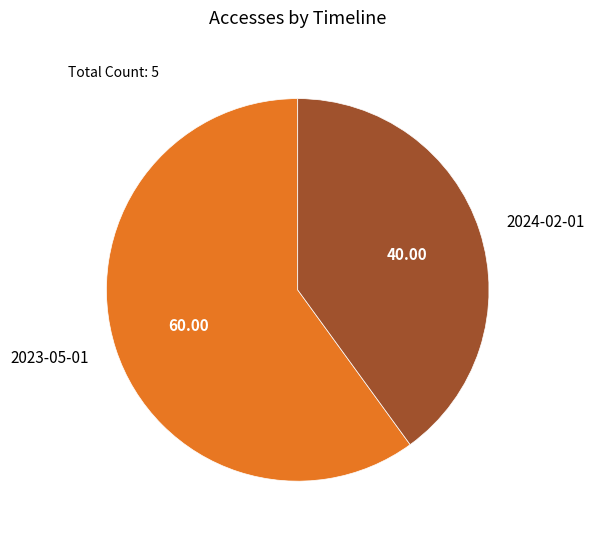

How many slices are in this pie chart?

2